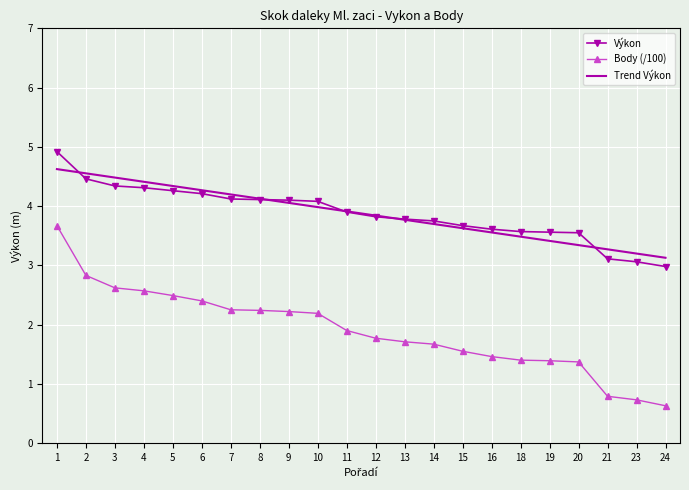

What is the difference between the Trend Výkon values at 6 and 18?

0.8